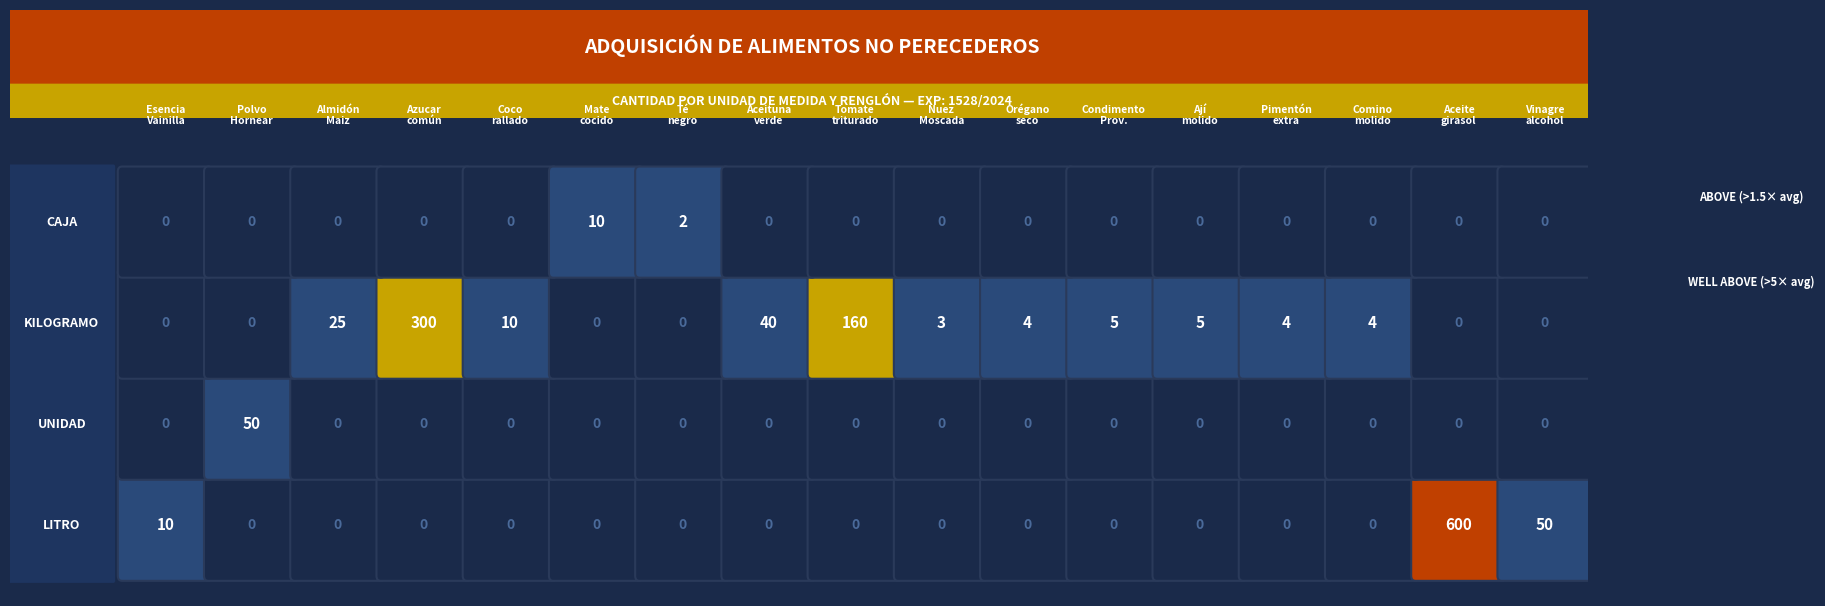

What is the change in value from 2 to 4?

-15